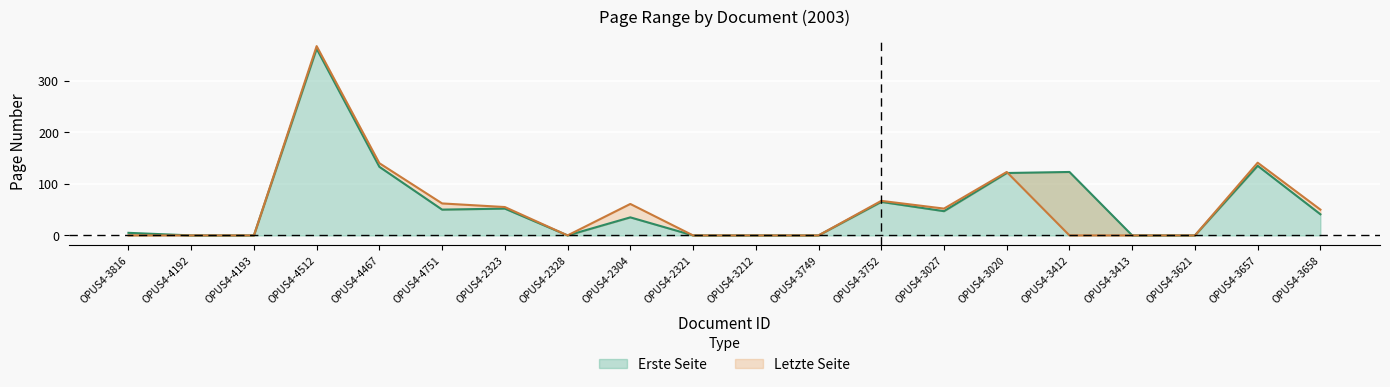

The value of Letzte Seite at OPUS4-3020 is 123. True or false?

True